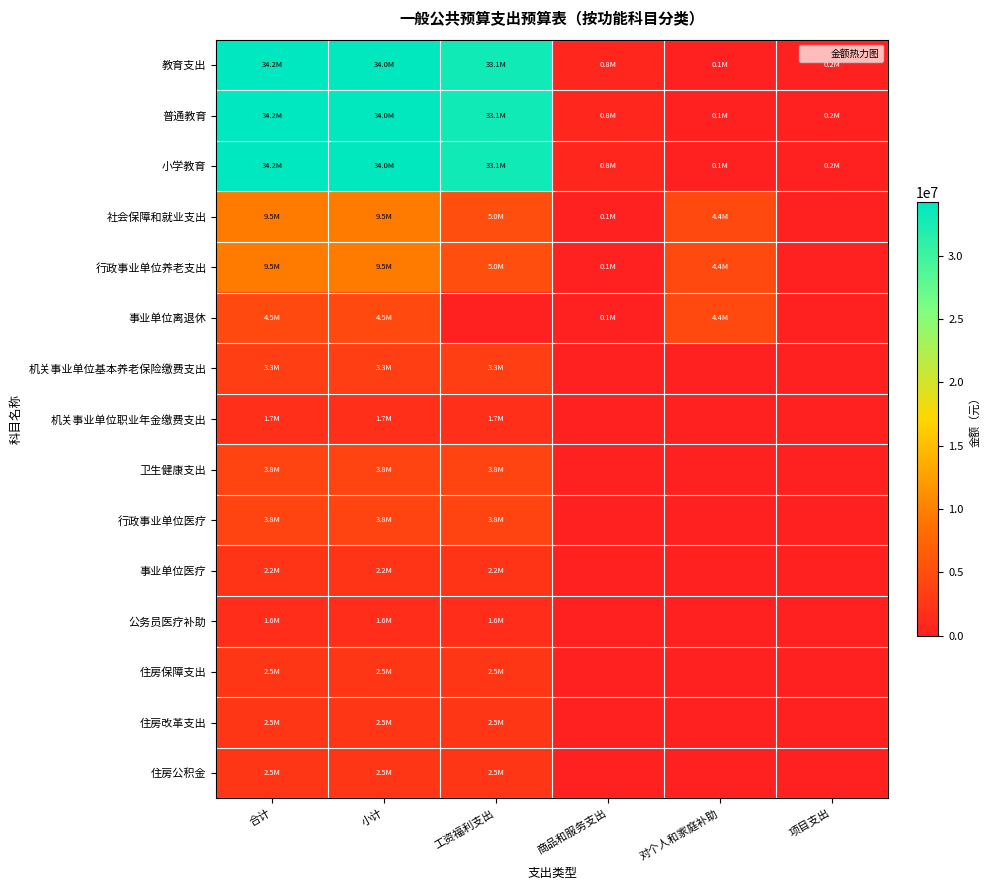

Reading left to right, what are all the values shown in this chart?

教育支出: 合计=34193581.1	小计=33978874.9	工资福利支出=33116775.3	商品和服务支出=778540.7	对个人和家庭补助=83558.9	项目支出=214706.2
普通教育: 合计=34193581.1	小计=33978874.9	工资福利支出=33116775.3	商品和服务支出=778540.7	对个人和家庭补助=83558.9	项目支出=214706.2
小学教育: 合计=34193581.1	小计=33978874.9	工资福利支出=33116775.3	商品和服务支出=778540.7	对个人和家庭补助=83558.9	项目支出=214706.2
社会保障和就业支出: 合计=9495575.4	小计=9495575.4	工资福利支出=4997767.5	商品和服务支出=61900.0	对个人和家庭补助=4435908.0	项目支出=0.0
行政事业单位养老支出: 合计=9495575.4	小计=9495575.4	工资福利支出=4997767.5	商品和服务支出=61900.0	对个人和家庭补助=4435908.0	项目支出=0.0
事业单位离退休: 合计=4497808.0	小计=4497808.0	工资福利支出=0.0	商品和服务支出=61900.0	对个人和家庭补助=4435908.0	项目支出=0.0
机关事业单位基本养老保险缴费支出: 合计=3331845.0	小计=3331845.0	工资福利支出=3331845.0	商品和服务支出=0.0	对个人和家庭补助=0.0	项目支出=0.0
机关事业单位职业年金缴费支出: 合计=1665922.5	小计=1665922.5	工资福利支出=1665922.5	商品和服务支出=0.0	对个人和家庭补助=0.0	项目支出=0.0
卫生健康支出: 合计=3777272.3	小计=3777272.3	工资福利支出=3777272.3	商品和服务支出=0.0	对个人和家庭补助=0.0	项目支出=0.0
行政事业单位医疗: 合计=3777272.3	小计=3777272.3	工资福利支出=3777272.3	商品和服务支出=0.0	对个人和家庭补助=0.0	项目支出=0.0
事业单位医疗: 合计=2214323.1	小计=2214323.1	工资福利支出=2214323.1	商品和服务支出=0.0	对个人和家庭补助=0.0	项目支出=0.0
公务员医疗补助: 合计=1562949.2	小计=1562949.2	工资福利支出=1562949.2	商品和服务支出=0.0	对个人和家庭补助=0.0	项目支出=0.0
住房保障支出: 合计=2498883.7	小计=2498883.7	工资福利支出=2498883.7	商品和服务支出=0.0	对个人和家庭补助=0.0	项目支出=0.0
住房改革支出: 合计=2498883.7	小计=2498883.7	工资福利支出=2498883.7	商品和服务支出=0.0	对个人和家庭补助=0.0	项目支出=0.0
住房公积金: 合计=2498883.7	小计=2498883.7	工资福利支出=2498883.7	商品和服务支出=0.0	对个人和家庭补助=0.0	项目支出=0.0